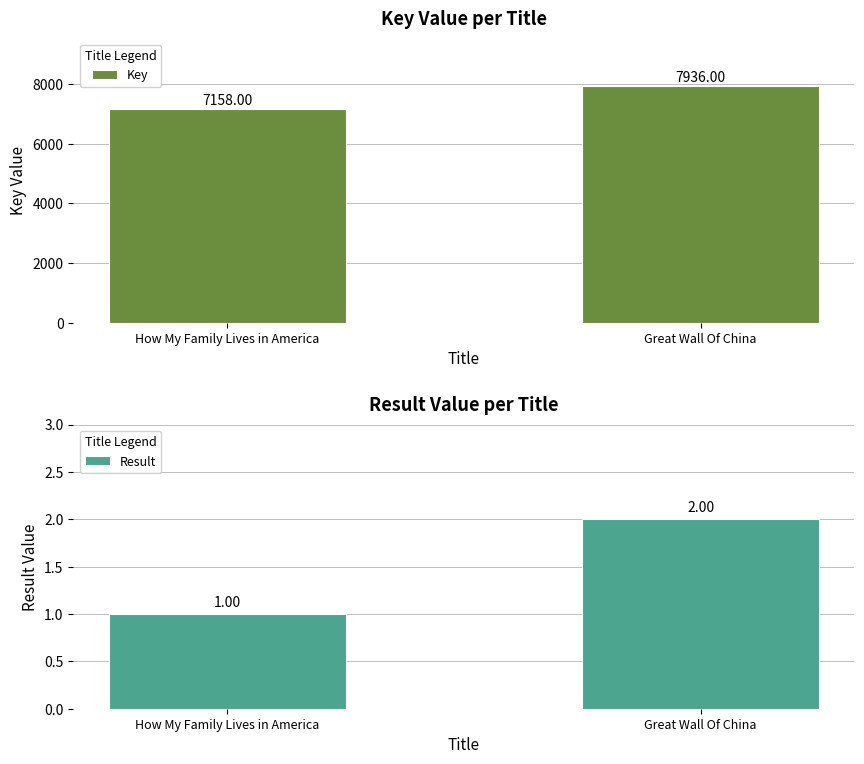

Which series changed the most between How My Family Lives in America and Great Wall Of China?

Key